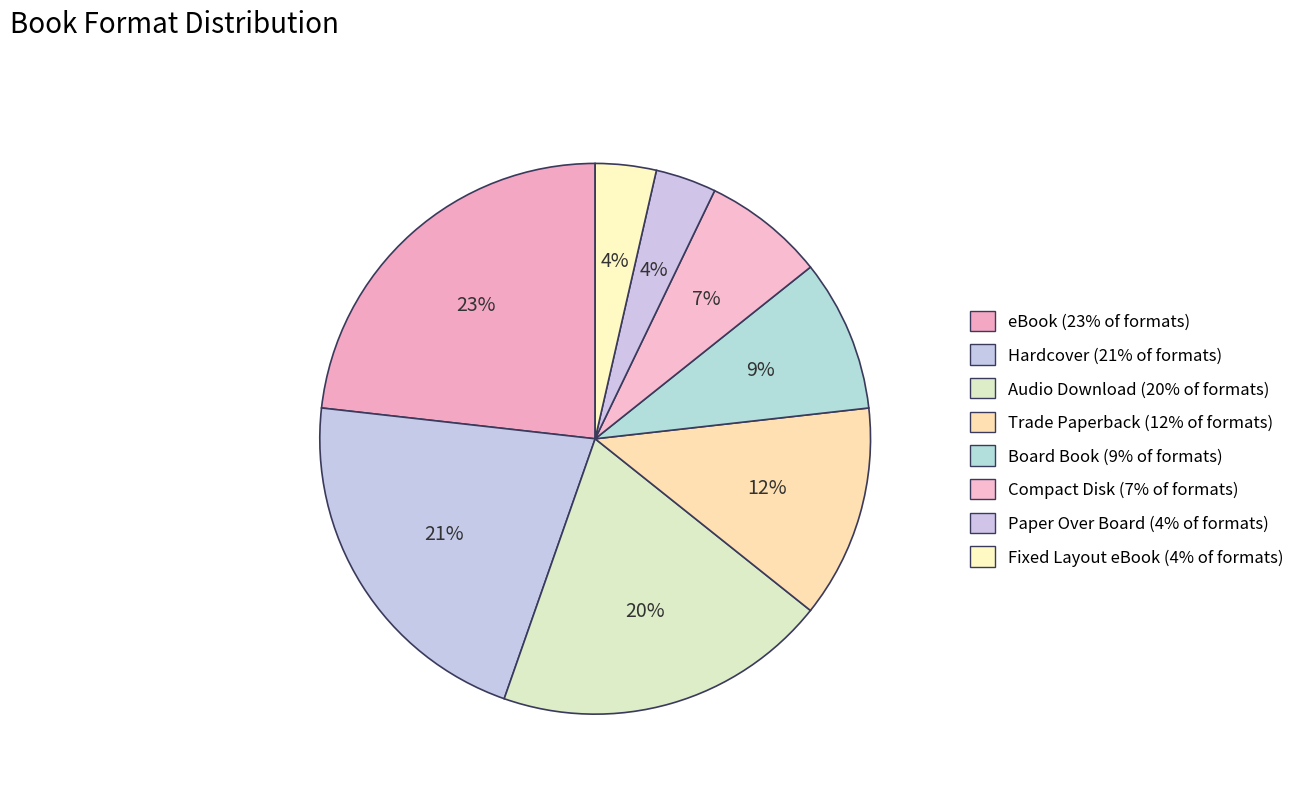

To the nearest percent, what percentage of the pie is Board Book?

9%